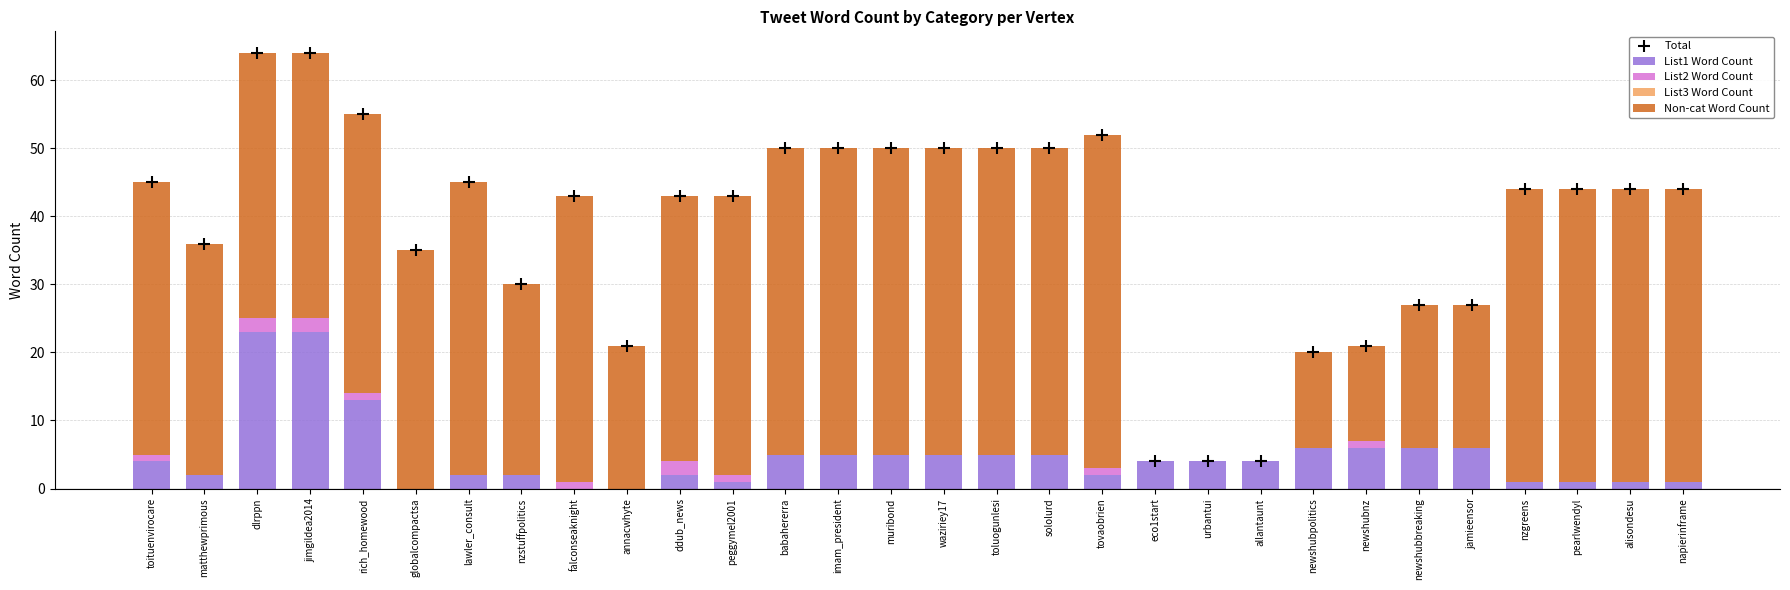

At how many categories does at least one series exceed 63?

2